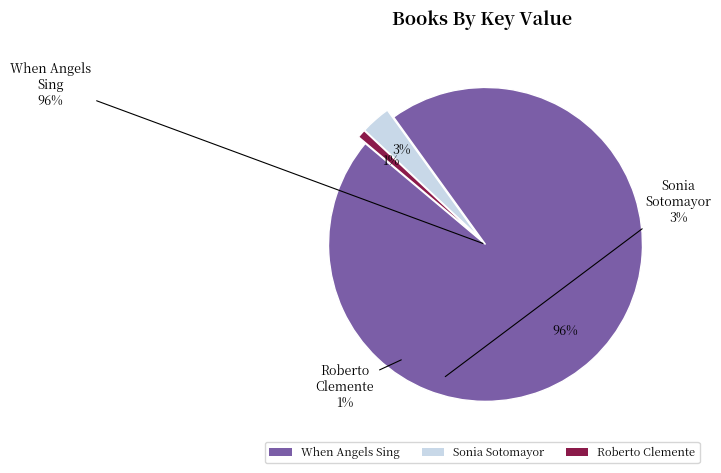

What is the majority slice?

When Angels Sing